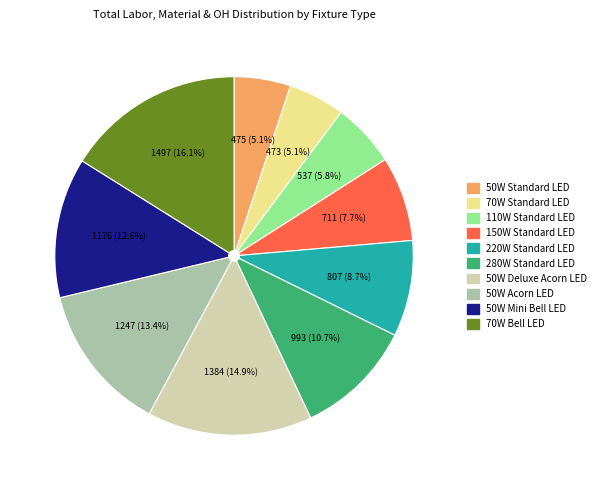

Is the sum of 150W Standard LED and 110W Standard LED greater than half?

No